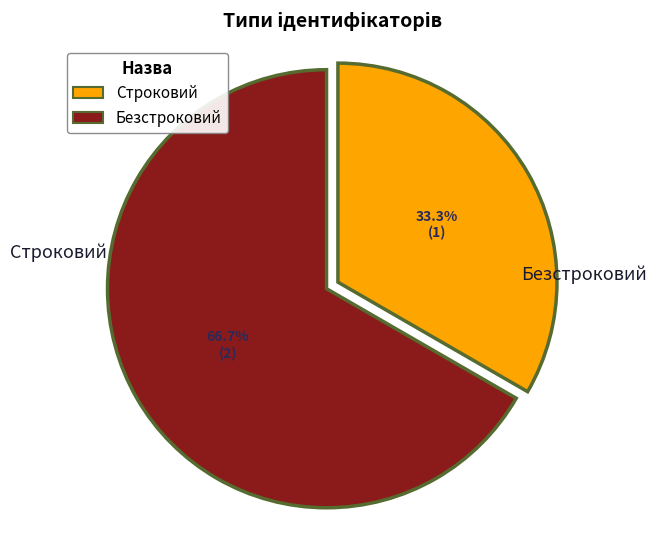

How much of the chart is everything except Безстроковий?

33.3%